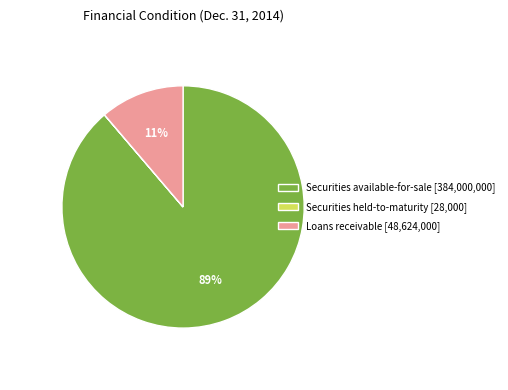

To the nearest percent, what is the difference between the largest and smallest slice percentages?

89%